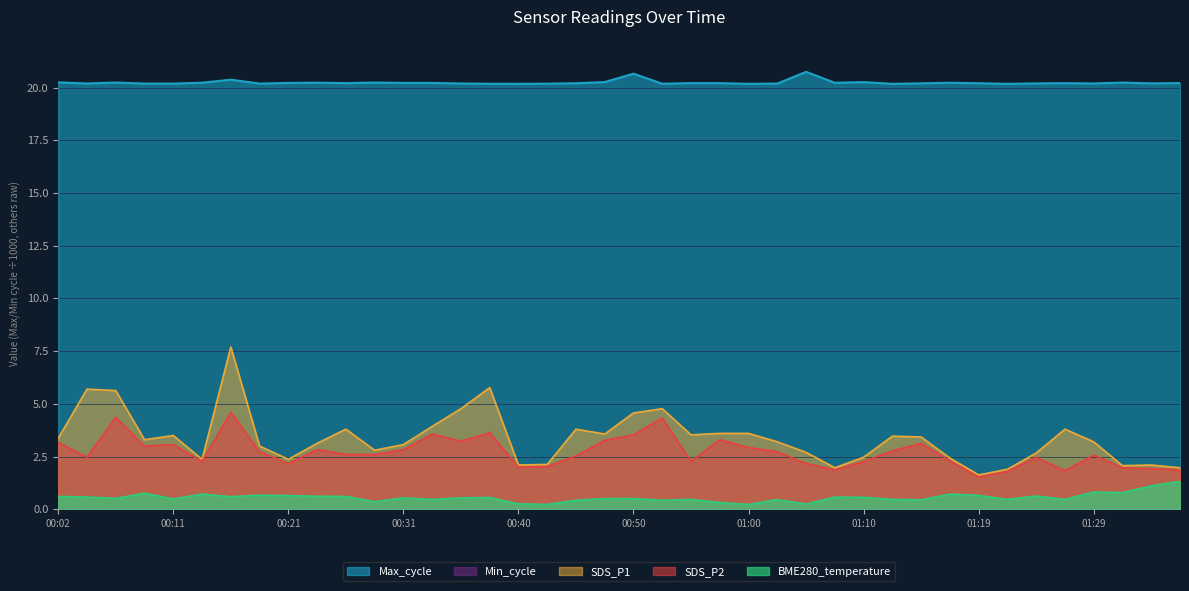

Which series has the largest range (max minus min)?

SDS_P1